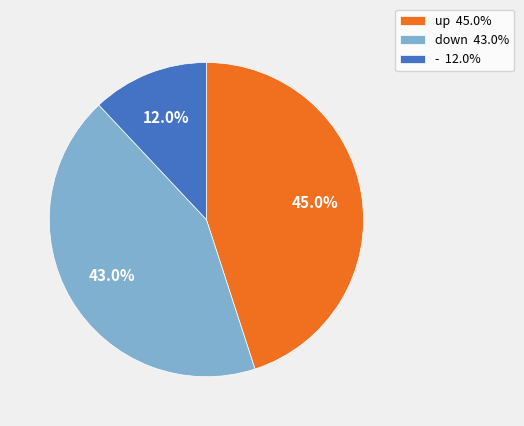

True or false: down accounts for 43% of the total.

True